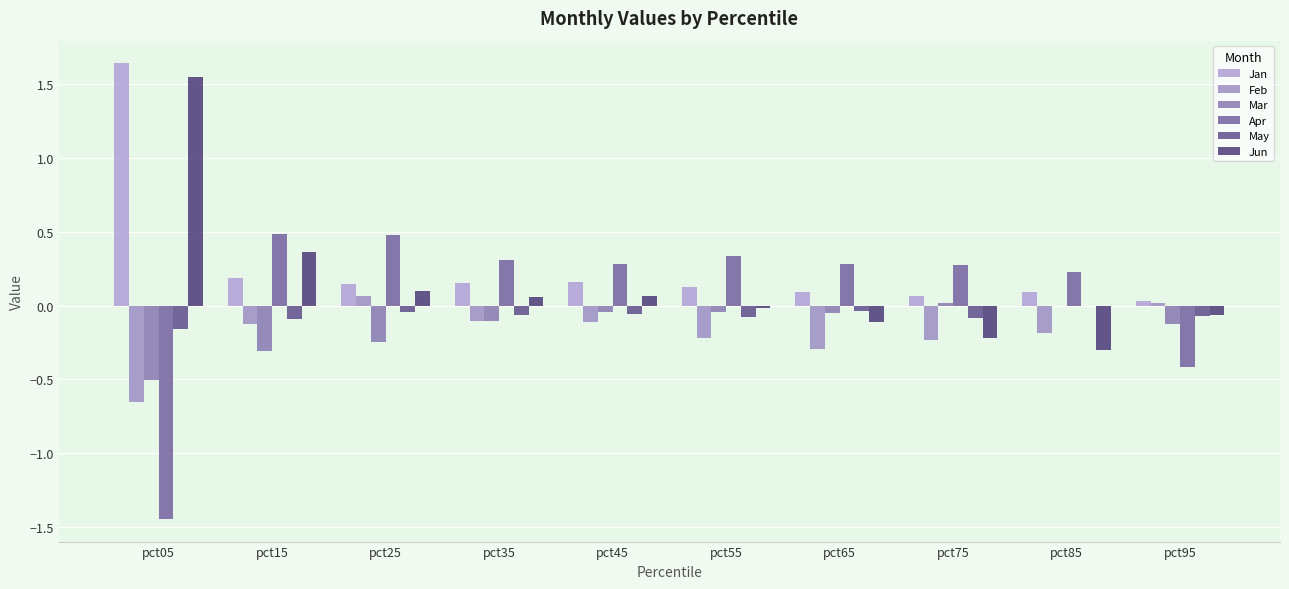

What is the difference between the maximum and second lowest values in the Jun series?

1.8